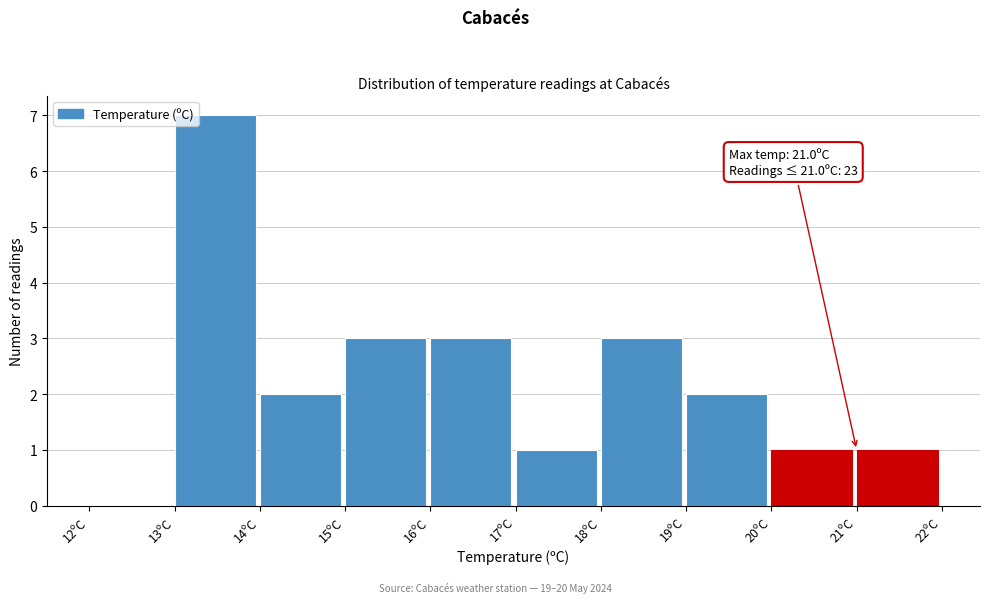

Which range on the x-axis has the tallest bar?

13 to 14